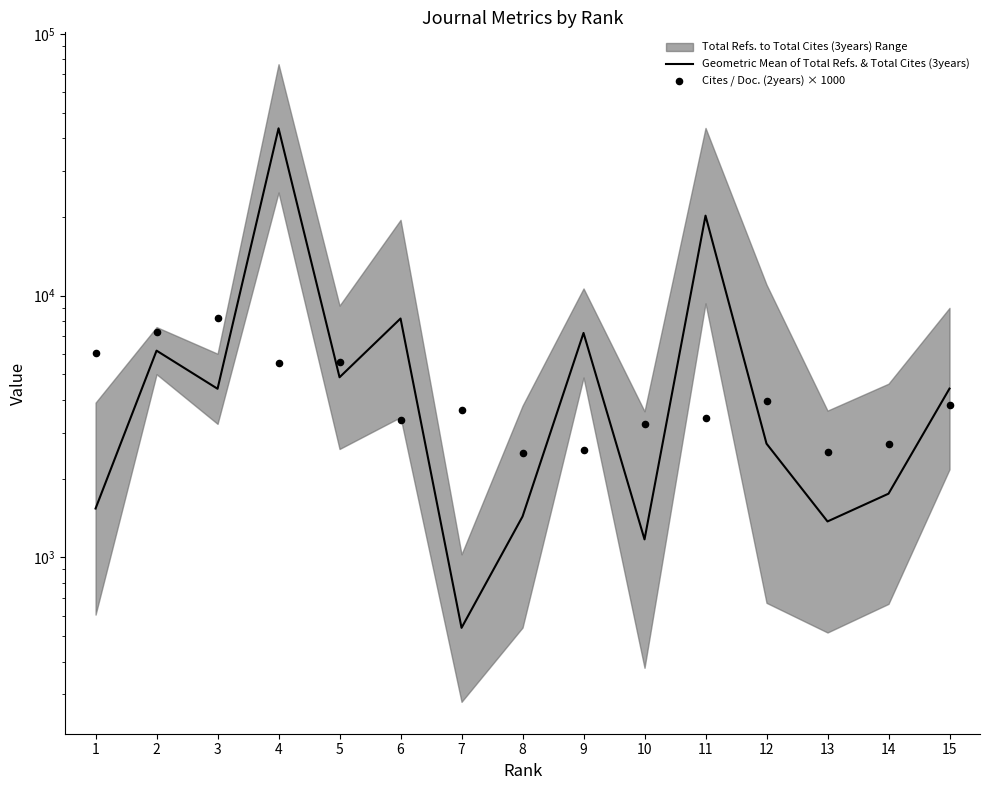

What is the total value across all series at 2?

13425.3